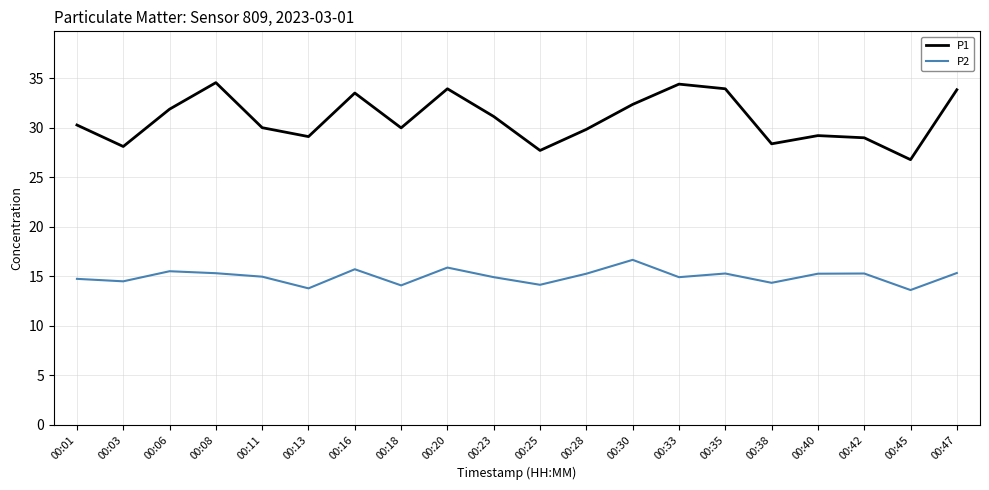

Between 00:01 and 00:08, which series saw the biggest shift?

P1